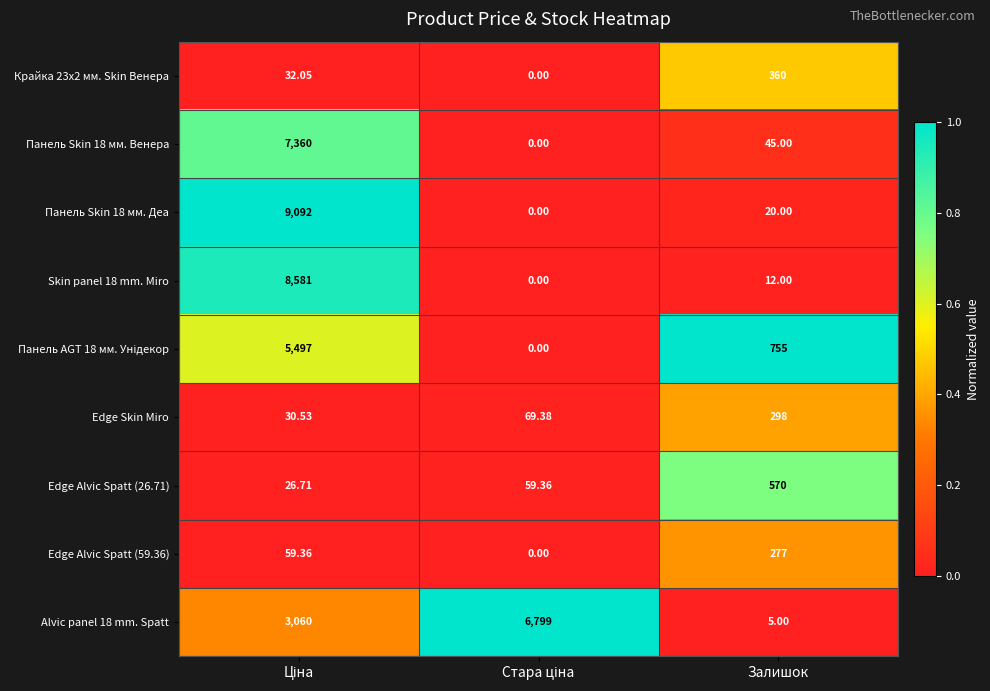

Where is Панель Skin 18 мм. Деа nearest to the value 4546?

Залишок